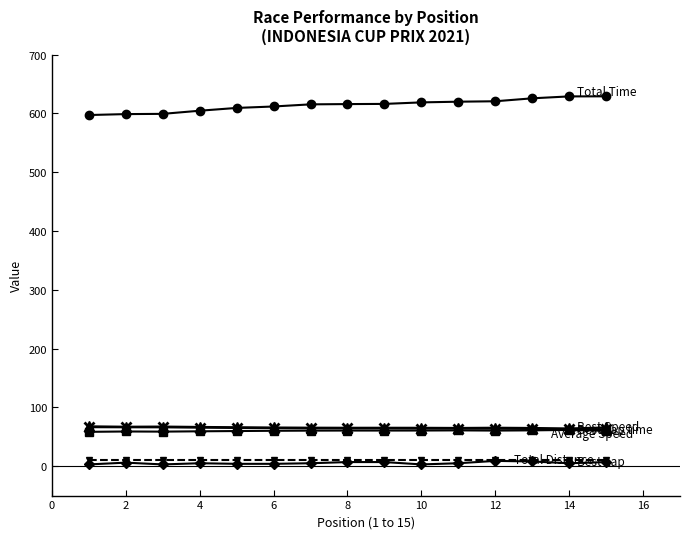

What is the maximum value shown in the chart?

629.0